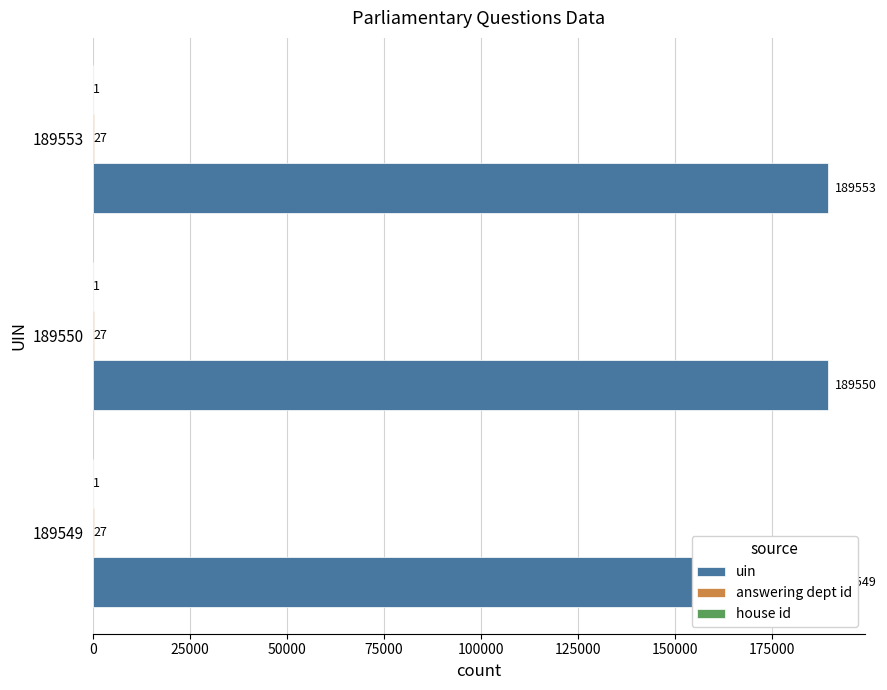

Which has a higher value, 189549 or 189550?

189550